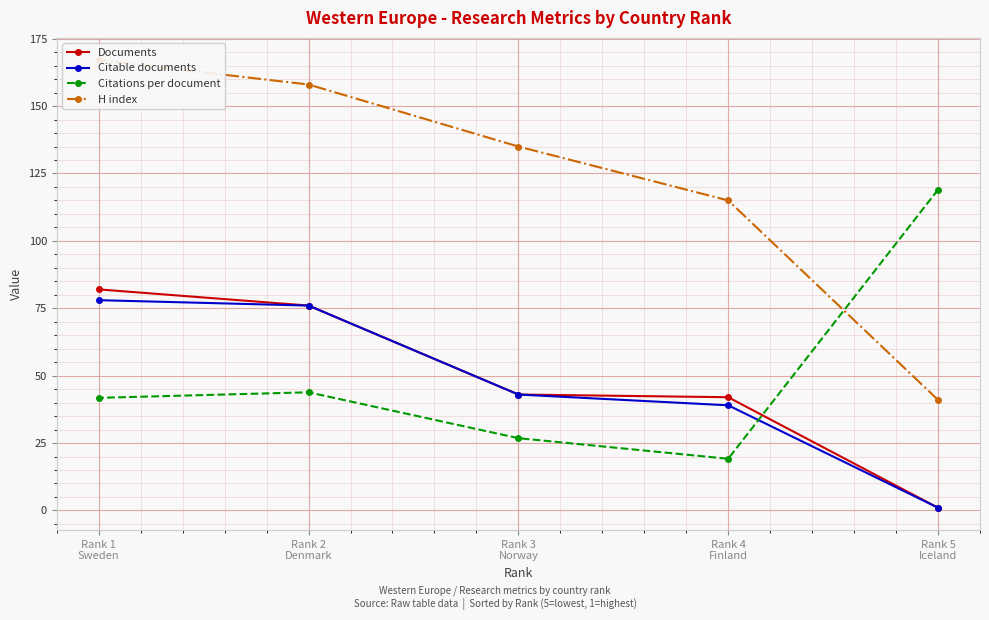

What is the minimum value shown in the chart?

1.0